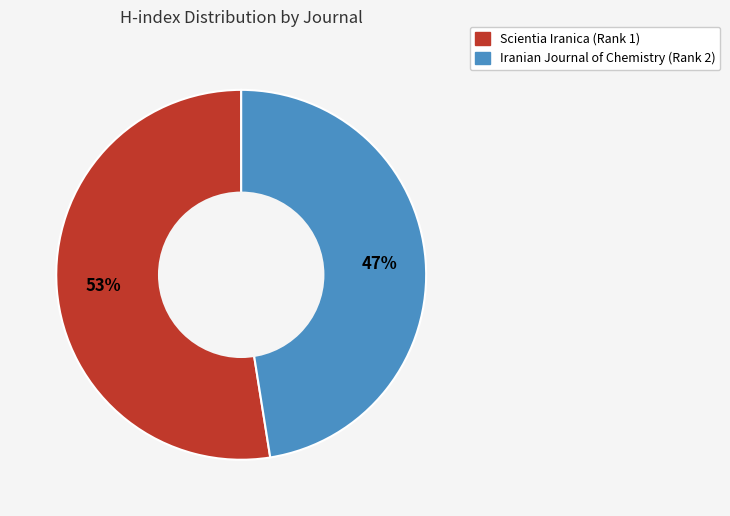

To the nearest percent, what percentage of the pie is Iranian Journal of Chemistry (Rank 2)?

47%